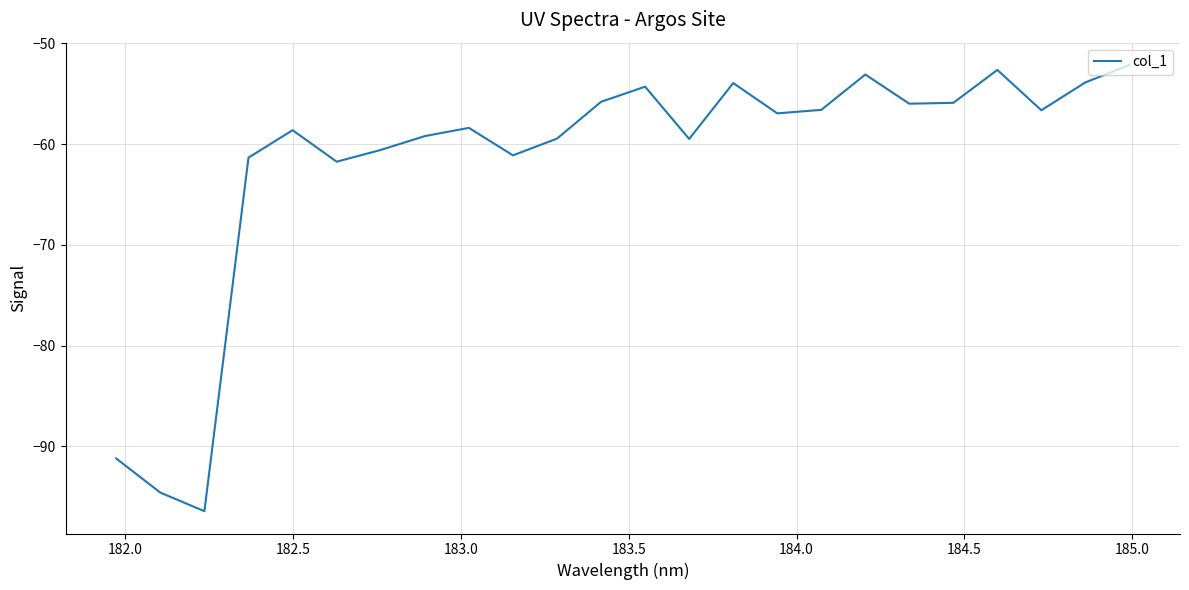

What is the minimum value shown in the chart?

-96.4